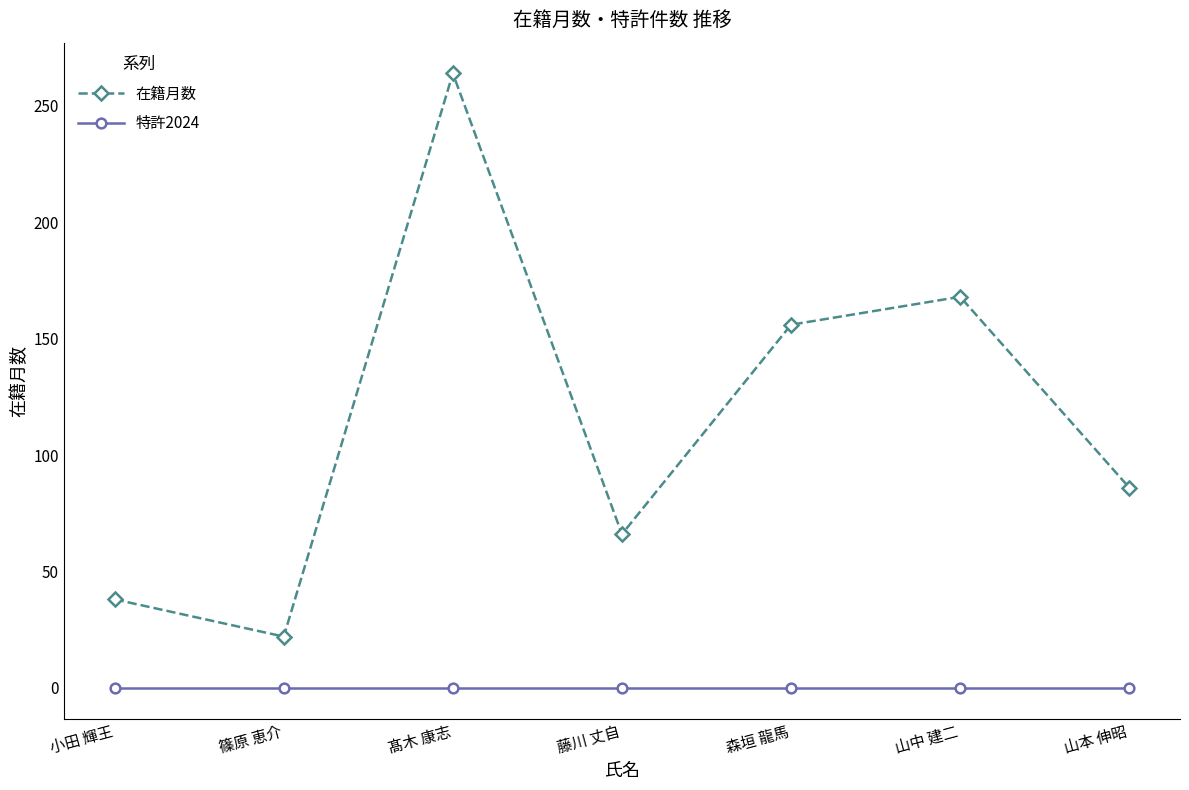

The value of 在籍月数 at 山本 伸昭 is 86. True or false?

True